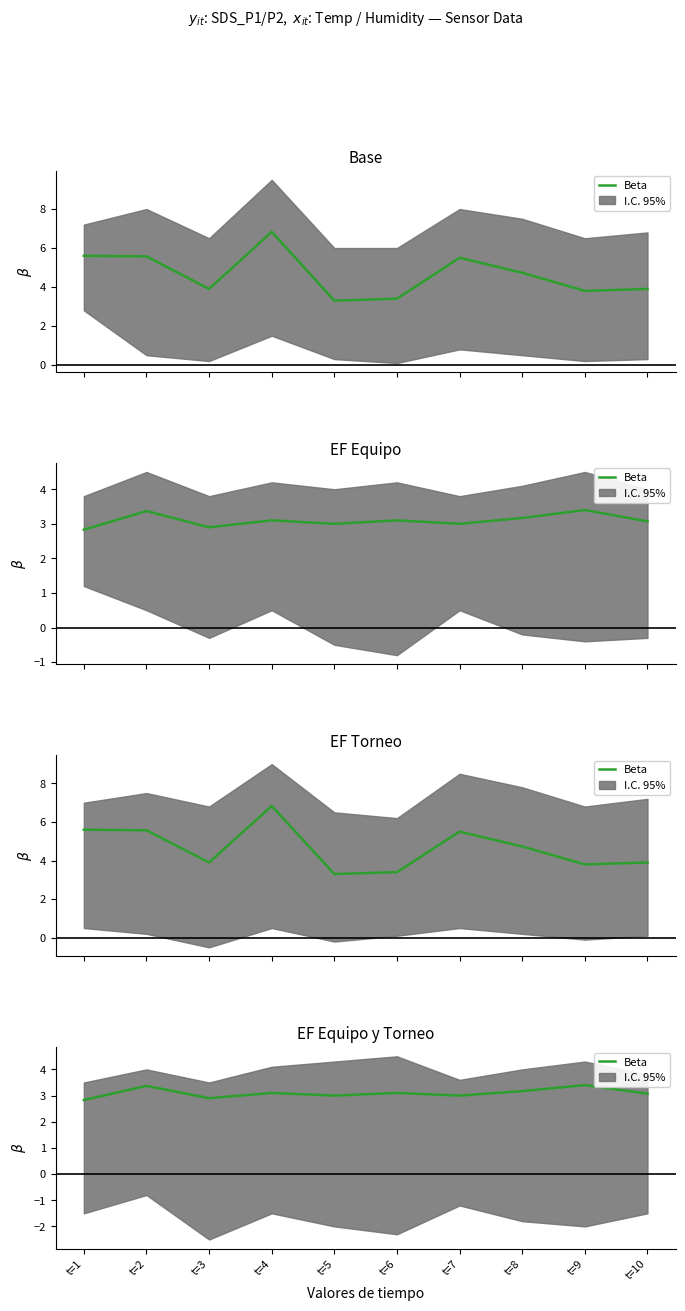

True or false: the data has more than 1 interior local peaks.

True